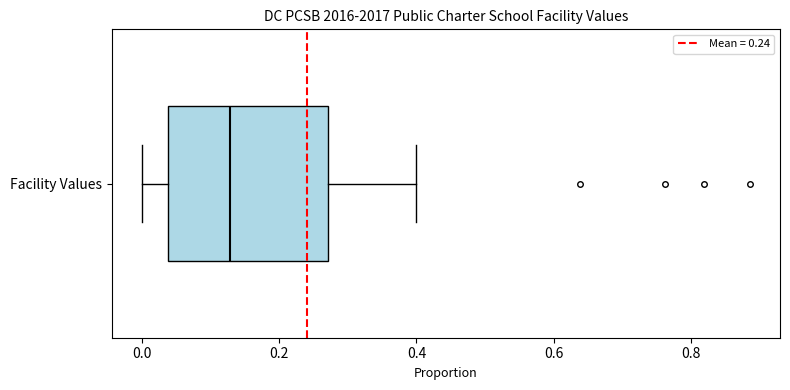

Where is the left edge of the box for Facility Values on the x-axis? The values are not printed on the chart, so give them approximately, as read against the axis.

0.04